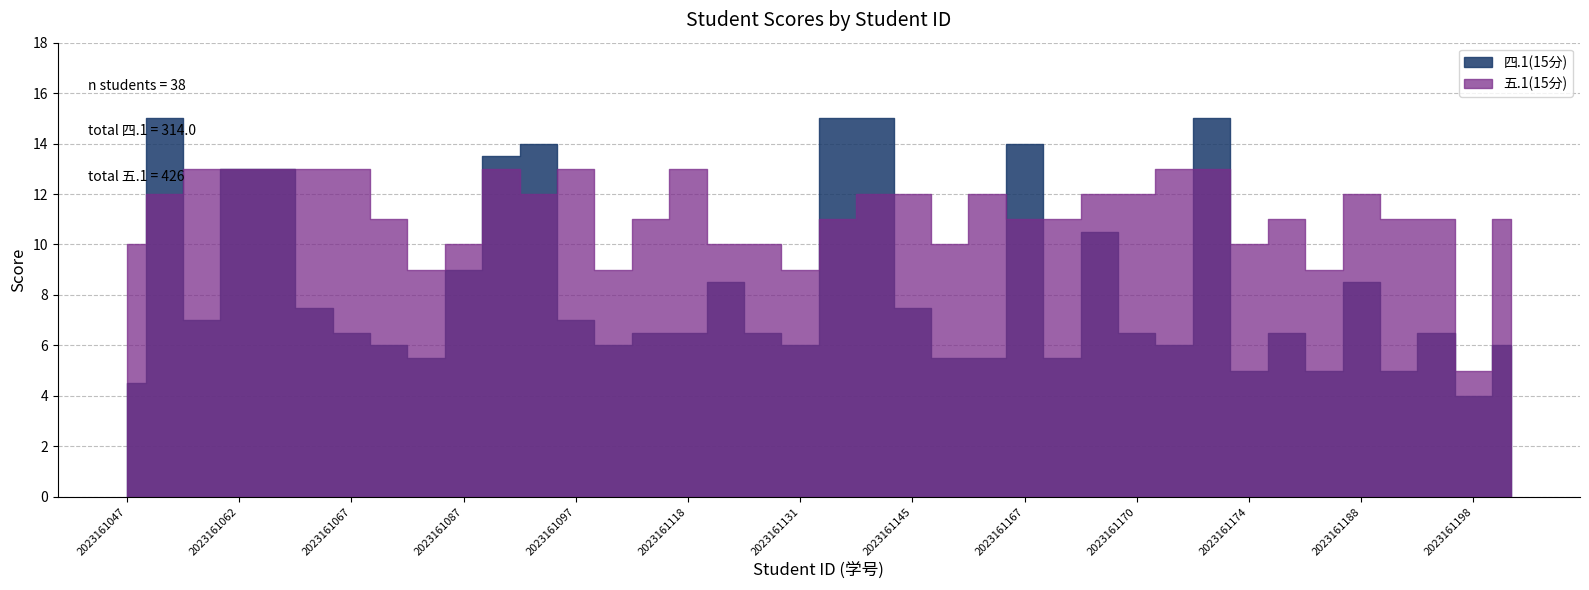

What is the lowest value of the 四.1(15分) series?

4.0